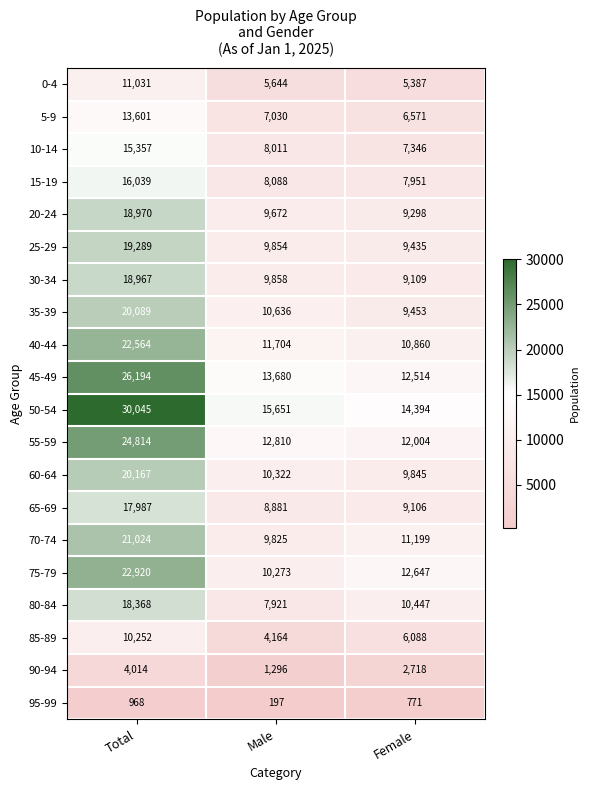

Which label corresponds to the smallest value in the chart?

Male